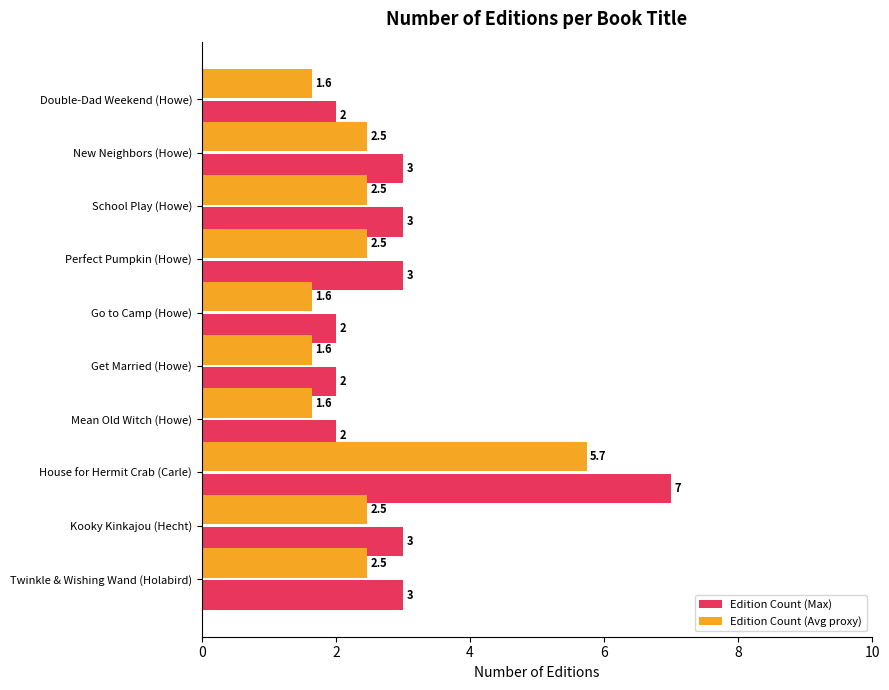

Which series has the largest total across all categories?

Edition Count (Max)